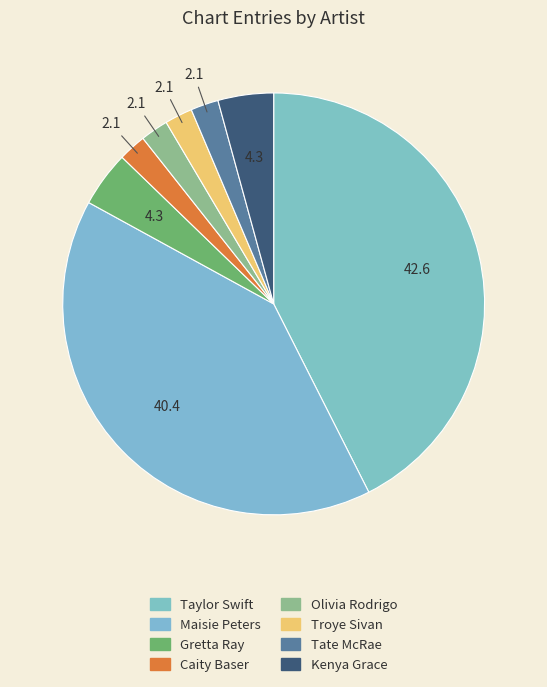

How many slices are in this pie chart?

8